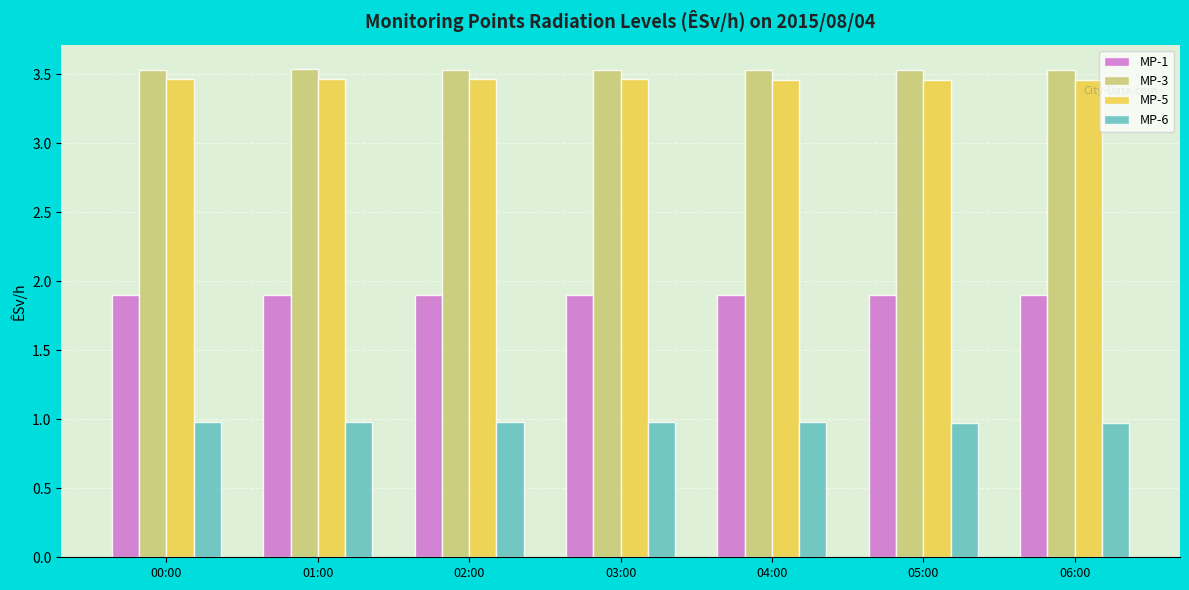

At how many categories does at least one series exceed 1?

7